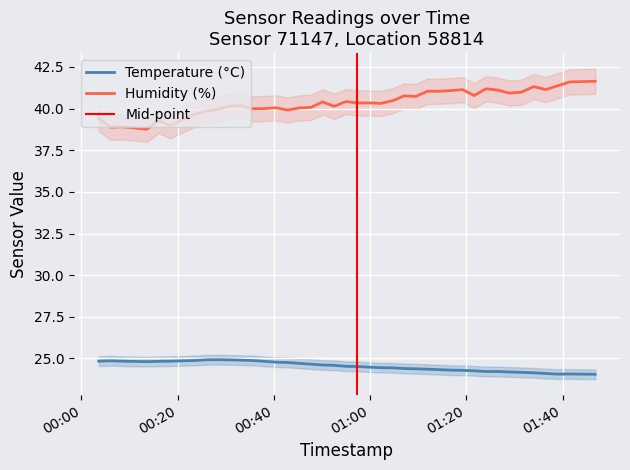

True or false: Humidity (%) and Temperature (°C) intersect in this chart.

False